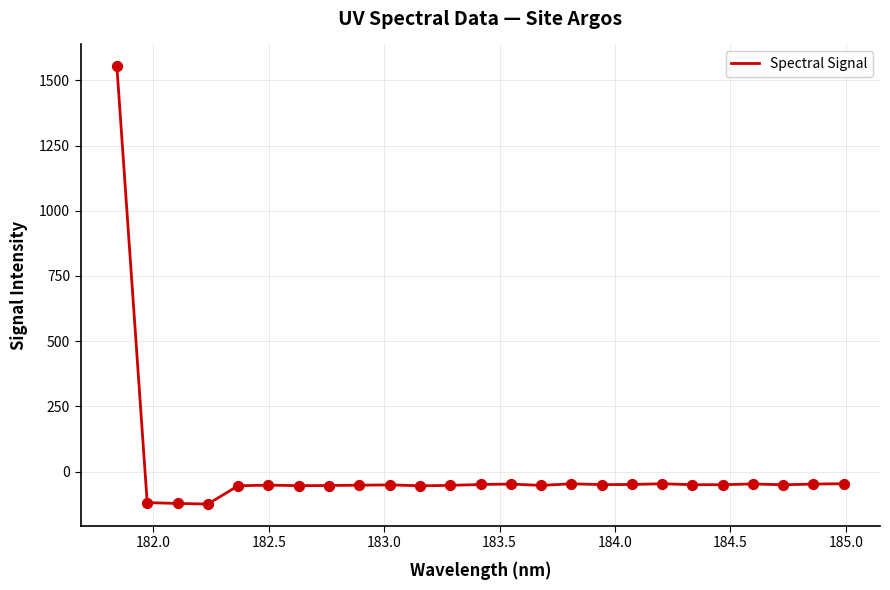

What is the minimum value shown in the chart?

-124.9